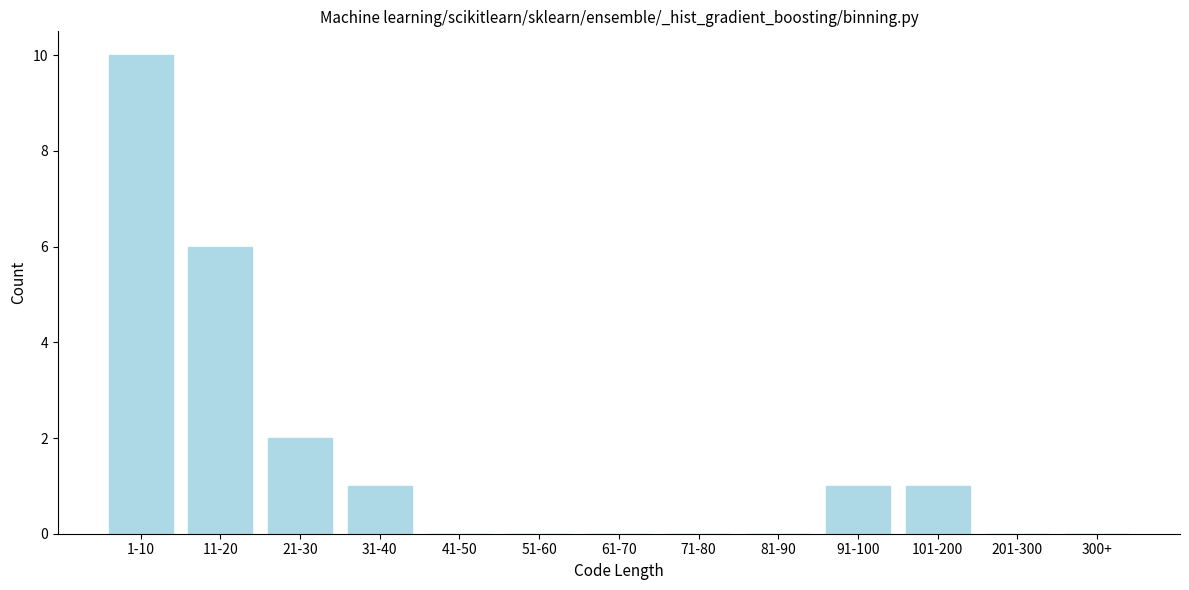

Reading left to right, transcribe all the data shown in this chart.

1-10=10	11-20=6	21-30=2	31-40=1	41-50=0	51-60=0	61-70=0	71-80=0	81-90=0	91-100=1	101-200=1	201-300=0	300+=0